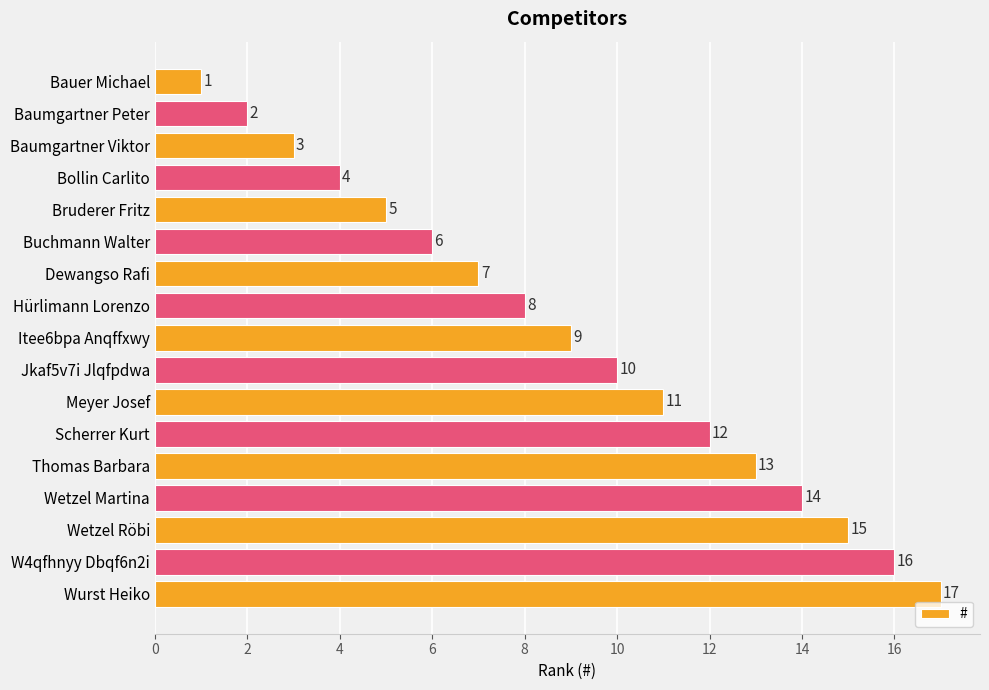

What is the average value?

9